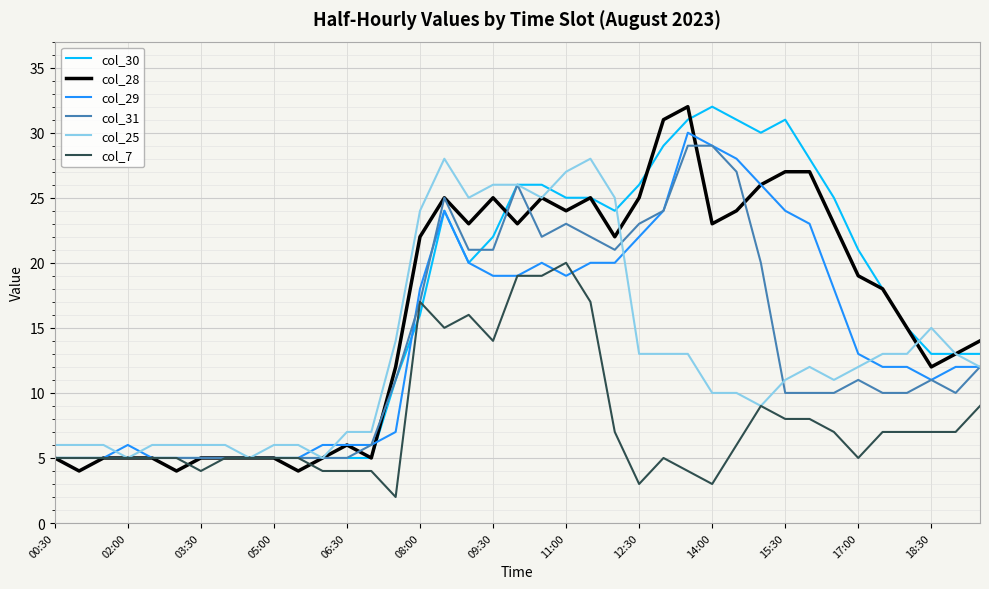

Reading left to right, extract all data points from this chart.

col_30: 5	5	5	5	5	5	5	5	5	5	5	5	5	5	11	16	24	20	22	26	26	25	25	24	26	29	31	32	31	30	31	28	25	21	18	15	13	13	13
col_28: 5	4	5	5	5	4	5	5	5	5	4	5	6	5	12	22	25	23	25	23	25	24	25	22	25	31	32	23	24	26	27	27	23	19	18	15	12	13	14
col_29: 5	5	5	6	5	5	5	5	5	5	5	6	6	6	7	18	24	20	19	19	20	19	20	20	22	24	30	29	28	26	24	23	18	13	12	12	11	12	12
col_31: 5	5	5	5	5	5	5	5	5	5	5	5	5	6	11	17	25	21	21	26	22	23	22	21	23	24	29	29	27	20	10	10	10	11	10	10	11	10	12
col_25: 6	6	6	5	6	6	6	6	5	6	6	5	7	7	14	24	28	25	26	26	25	27	28	25	13	13	13	10	10	9	11	12	11	12	13	13	15	13	12
col_7: 5	5	5	5	5	5	4	5	5	5	5	4	4	4	2	17	15	16	14	19	19	20	17	7	3	5	4	3	6	9	8	8	7	5	7	7	7	7	9